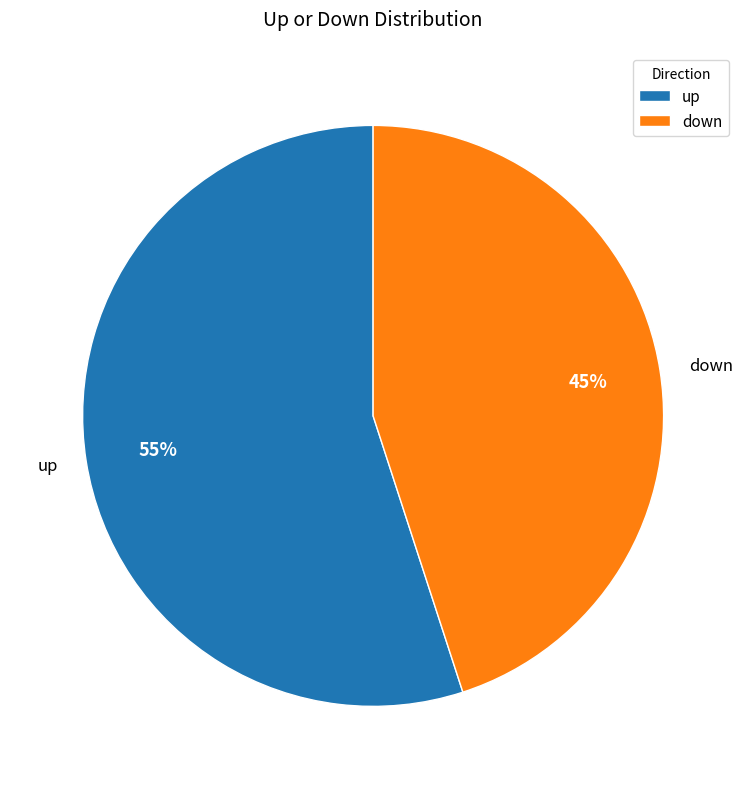

True or false: up accounts for 61% of the total.

False